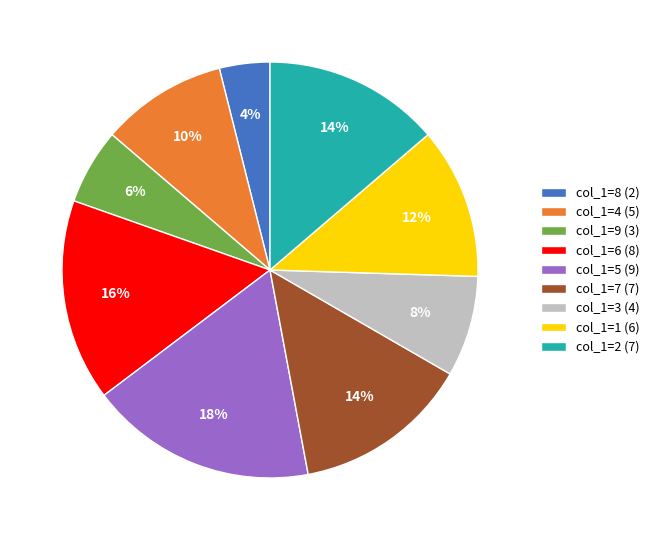

To the nearest percent, what portion does col_1=2 (7) represent?

14%